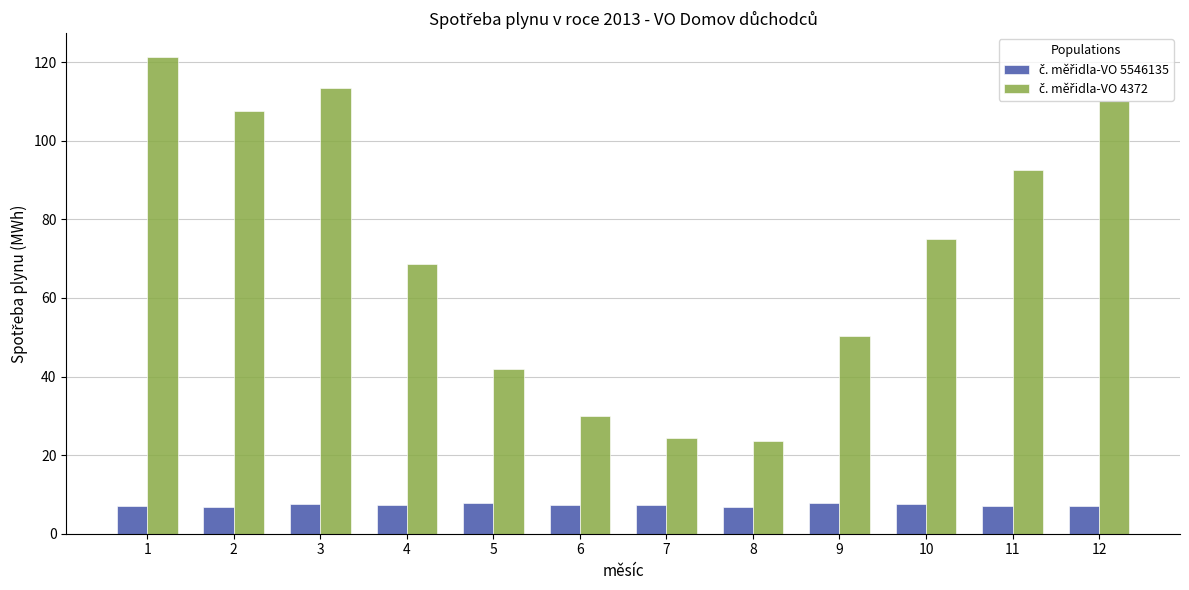

At how many categories does at least one series exceed 95?

4